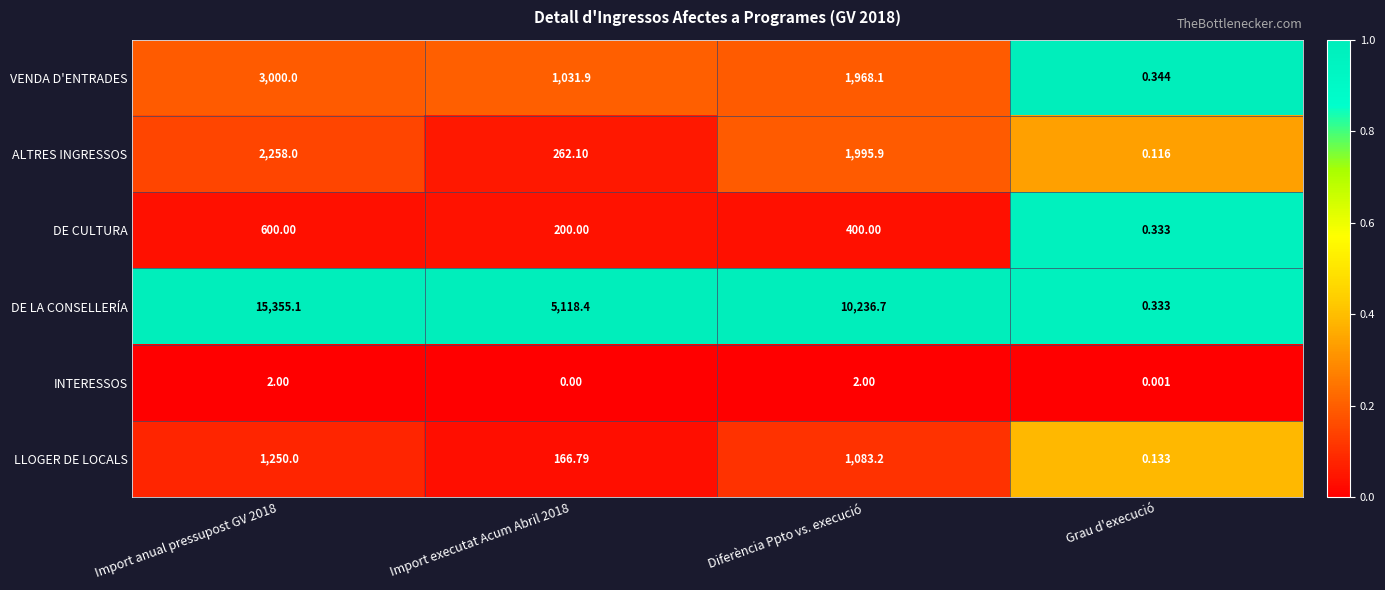

Which series has the largest total across all categories?

DE LA CONSELLERÍA